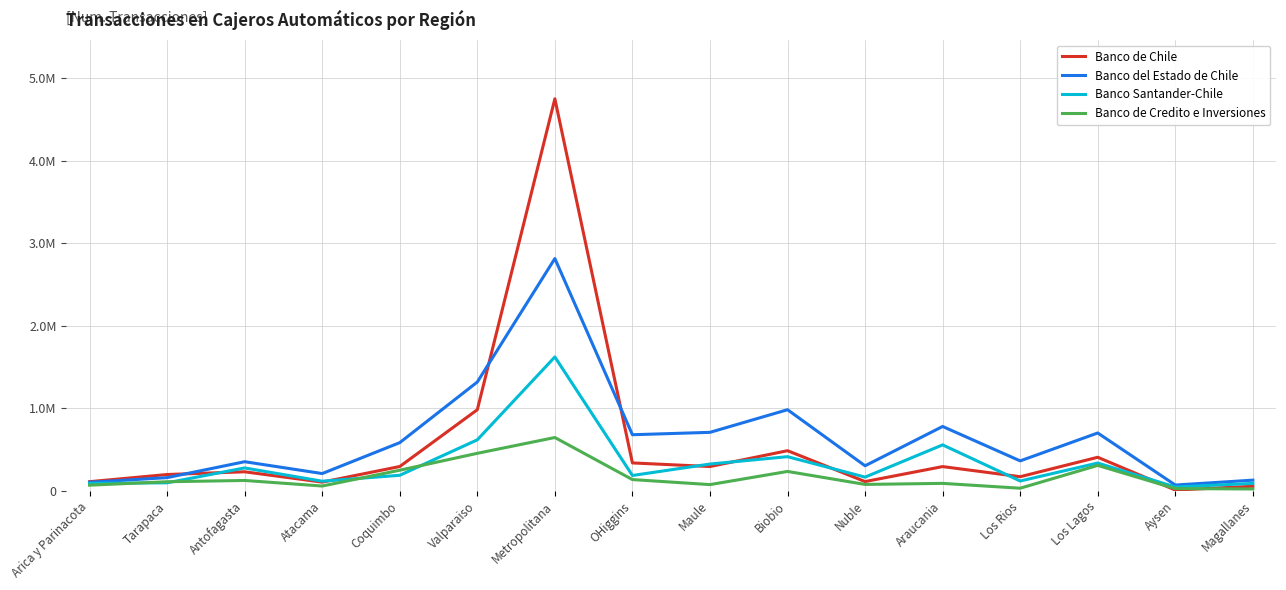

Where does the Banco Santander-Chile series first go above 187021?

Antofagasta